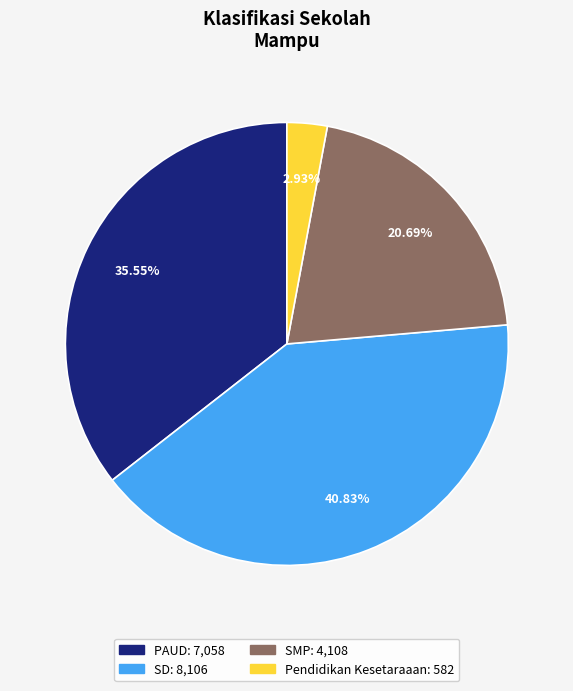

To the nearest percent, what percentage of the pie is PAUD?

36%